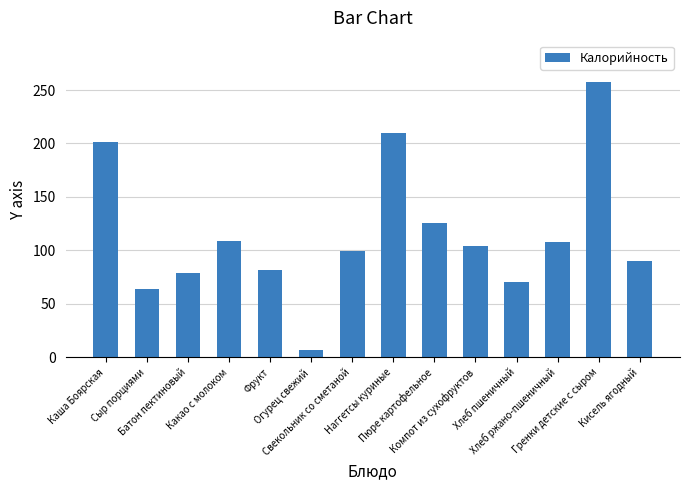

At which label does the data first exceed 104?

Каша Боярская